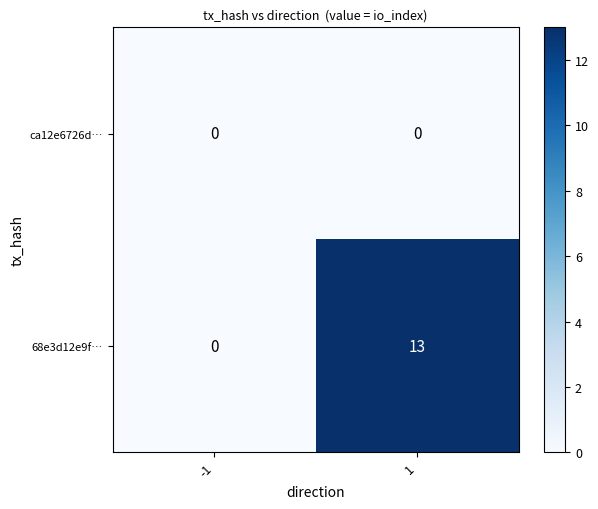

Rank the categories by 68e3d12e9f… value from highest to lowest.

1, -1